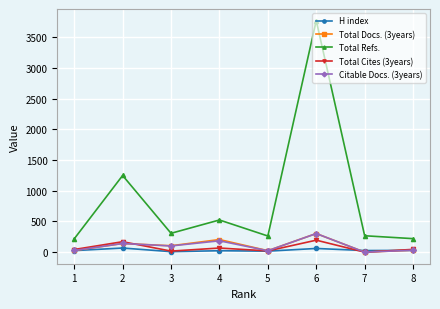

Which series has the largest range (max minus min)?

Total Refs.